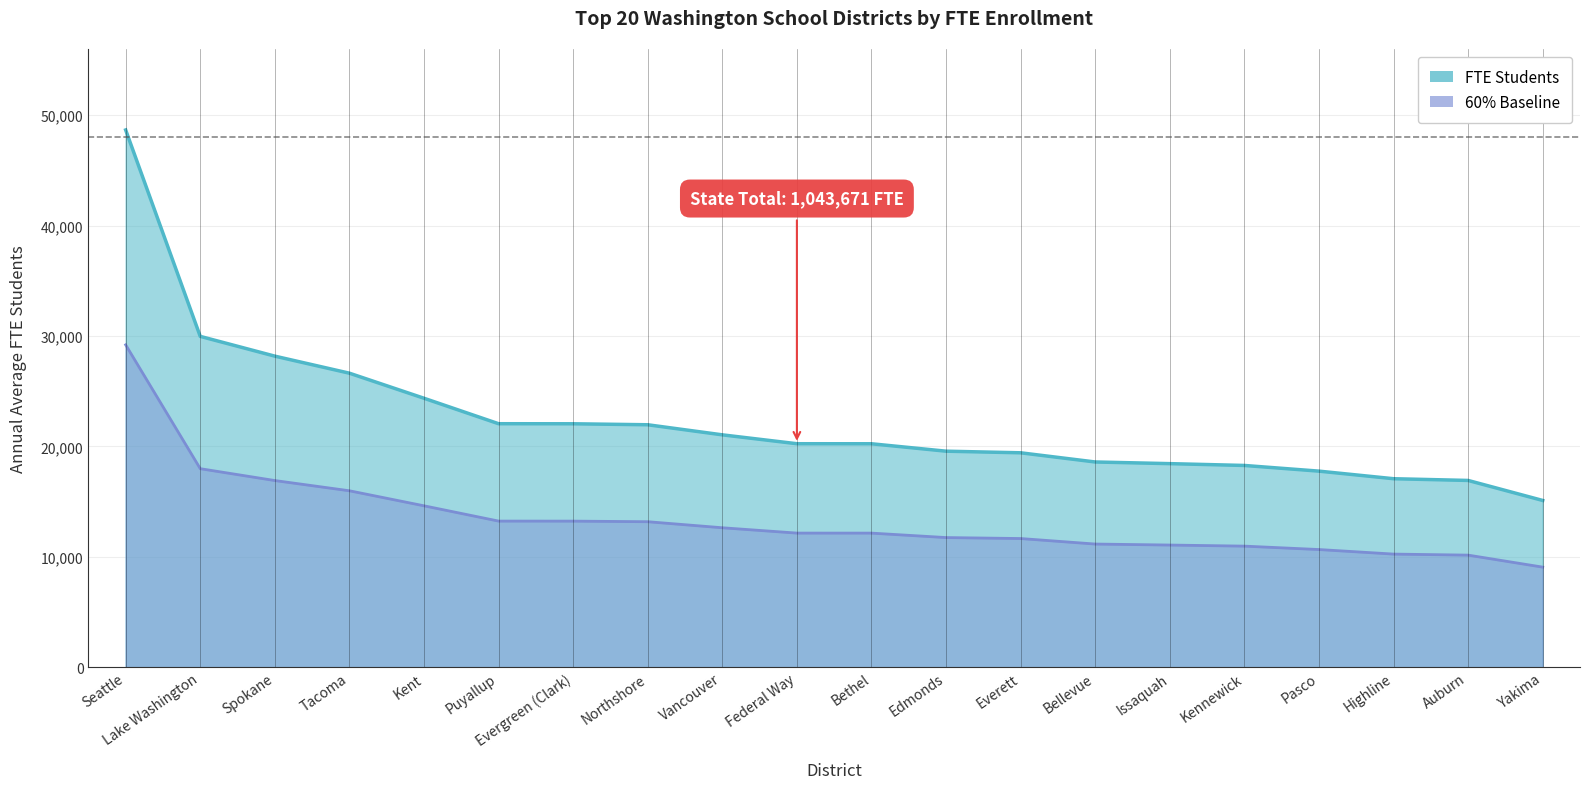

How many categories are shown in the chart?

20